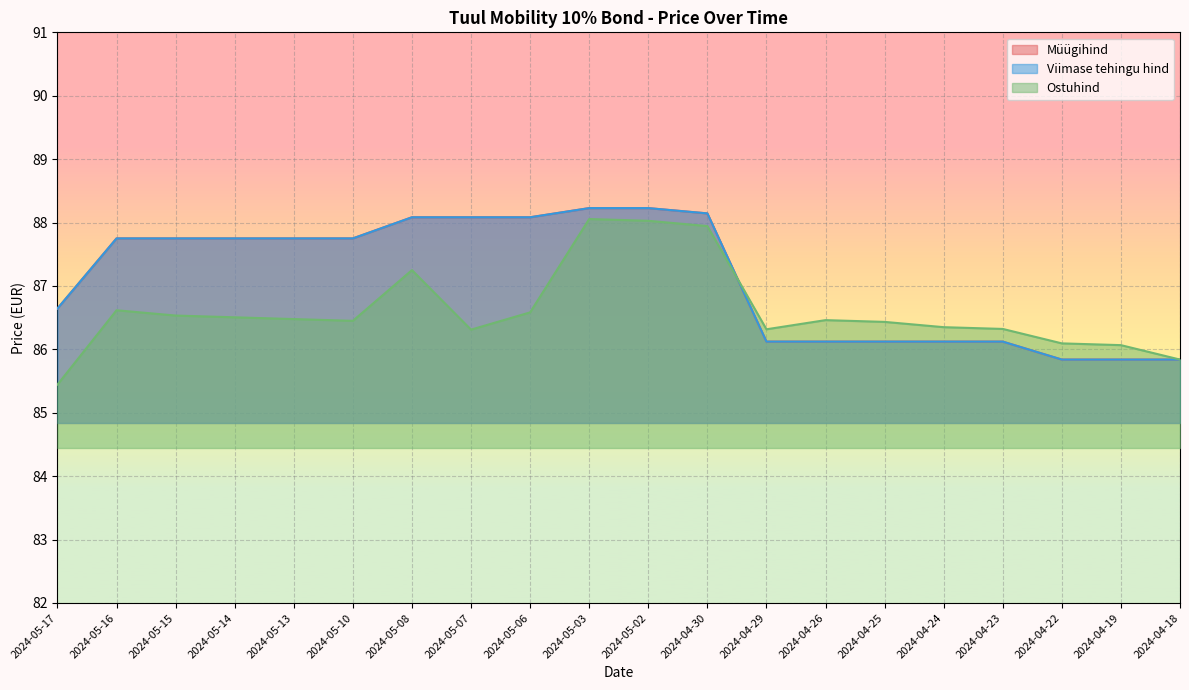

Is the value of Viimase tehingu hind at 2024-04-23 greater than the value of Ostuhind at 2024-04-18?

Yes